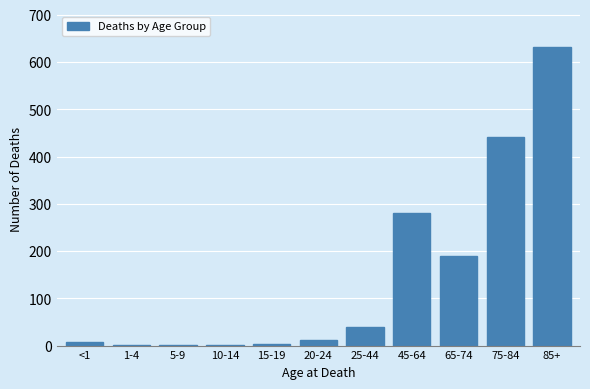

Reading left to right, what are all the values shown in this chart?

<1=7	1-4=1	5-9=1	10-14=1	15-19=4	20-24=11	25-44=39	45-64=281	65-74=189	75-84=442	85+=631